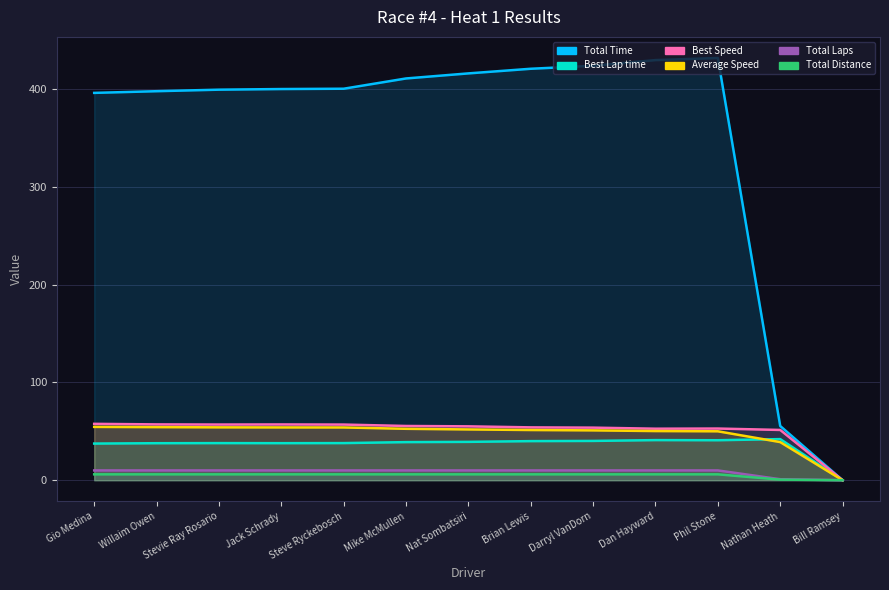

Which category has the lowest value in the Total Distance series?

Bill Ramsey